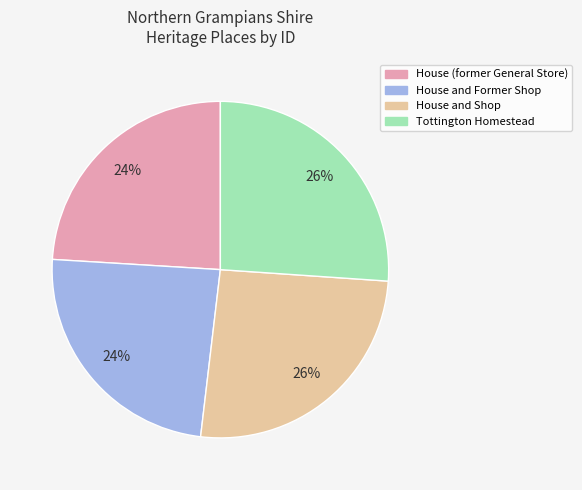

To the nearest percent, what is the average slice percentage?

25%